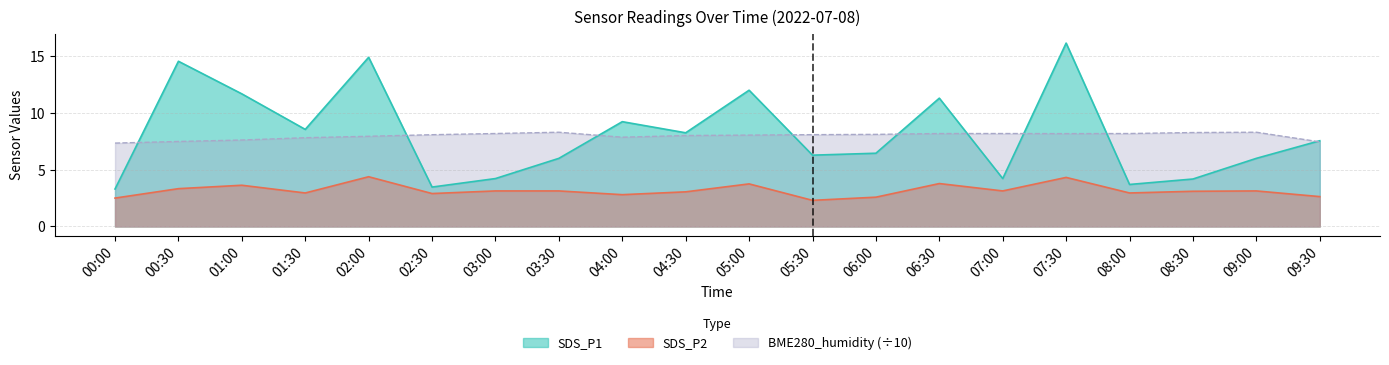

At how many categories does at least one series exceed 8?

18